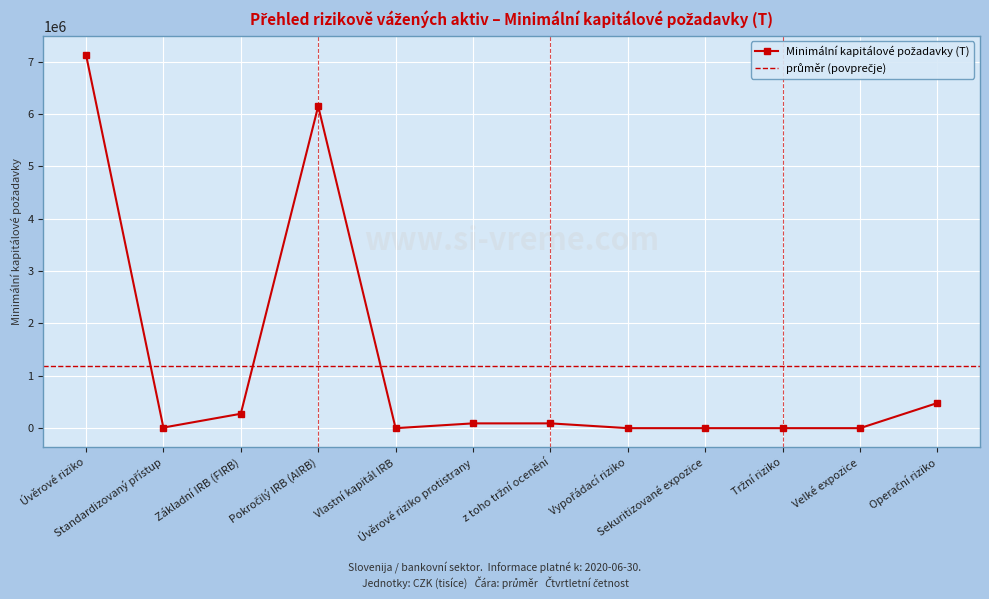

At which category does the chart reach its peak across all series?

Úvěrové riziko